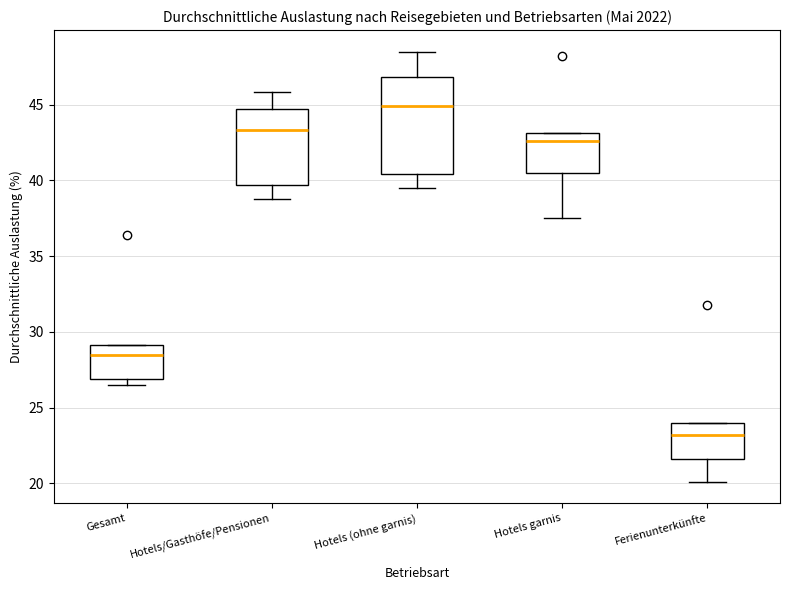

Which box is the tallest, from its lower edge to its upper edge?

Hotels (ohne garnis)